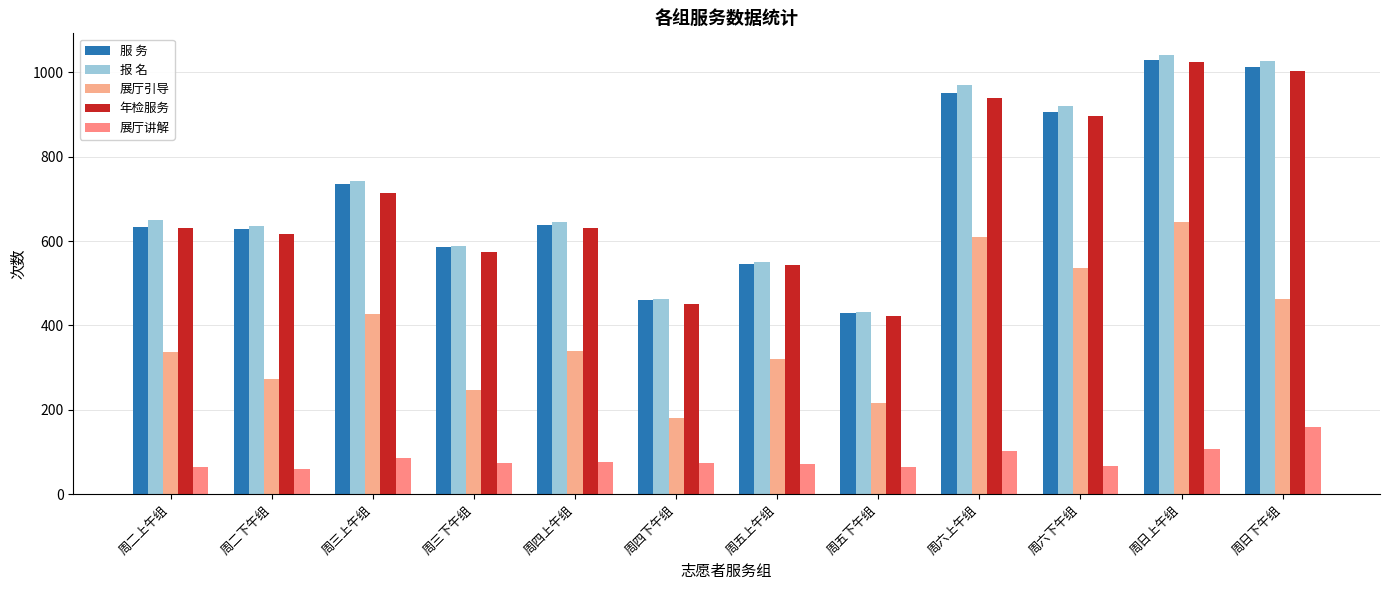

True or false: 年检服务 has a value of 575 at 周三下午组.

True